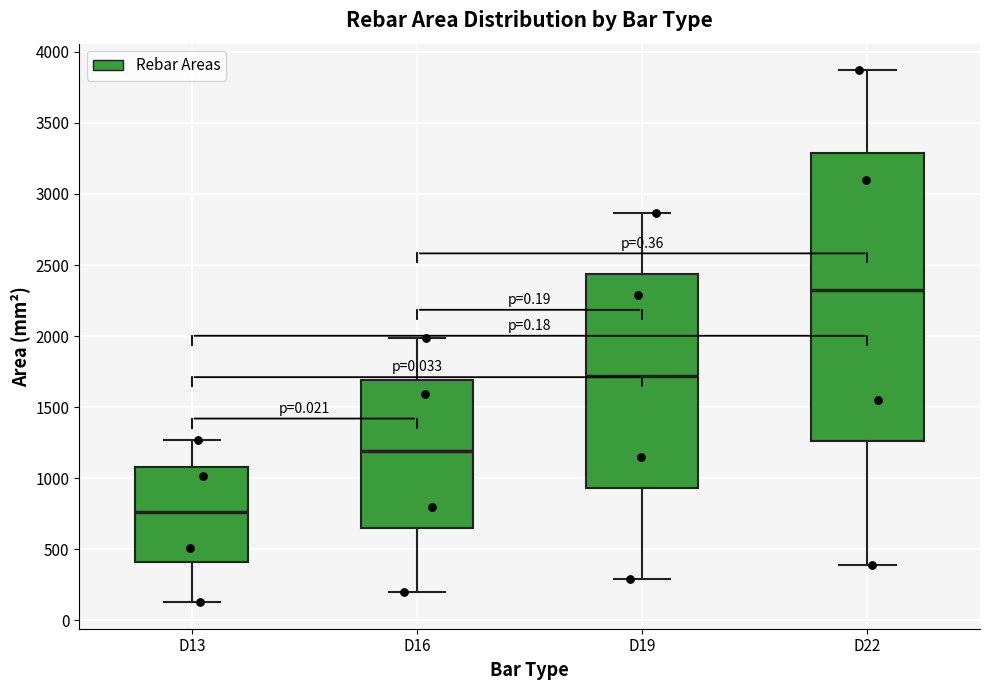

Reading left to right, transcribe this box plot: for each box, give where its median line is, the range the box spans, and where its two whiskers end, as read against the y-axis. The values are not printed on the chart, so give them approximately, as read against the axis.

D13: median 750, box 400 to 1100, whiskers 150 to 1250
D16: median 1200, box 650 to 1700, whiskers 200 to 2000
D19: median 1700, box 950 to 2450, whiskers 300 to 2850
D22: median 2300, box 1250 to 3300, whiskers 400 to 3850